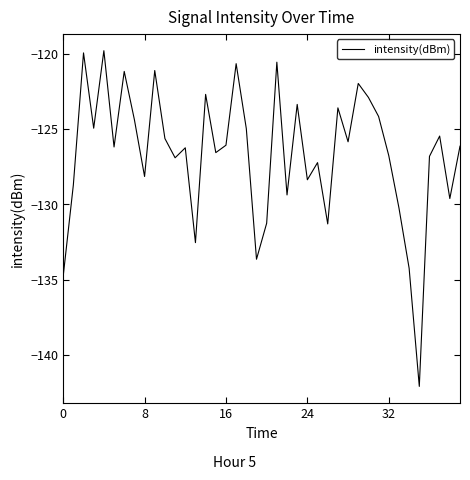

How many lines are shown in the chart?

1